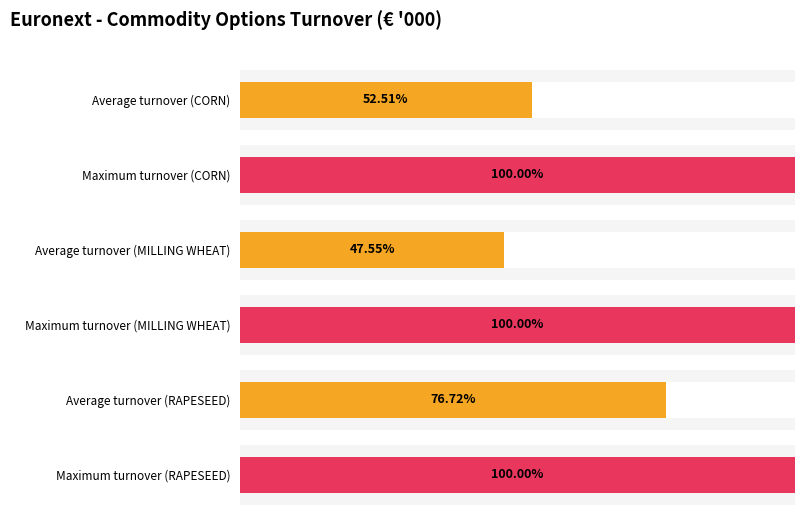

What is the average value of the RAPESEED series?

4547.9